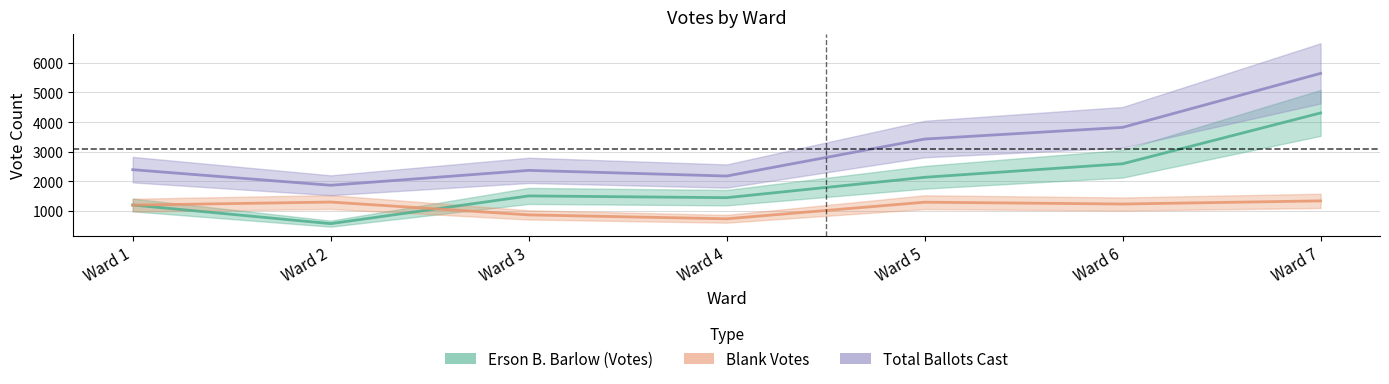

What is the sum of all Total Ballots Cast values?

21687